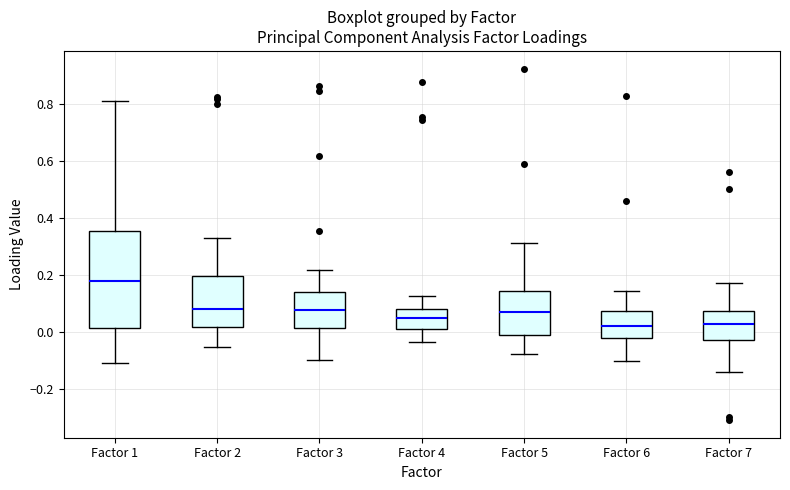

Where does the upper whisker of the box for Factor 5 end on the y-axis? The values are not printed on the chart, so give them approximately, as read against the axis.

0.32